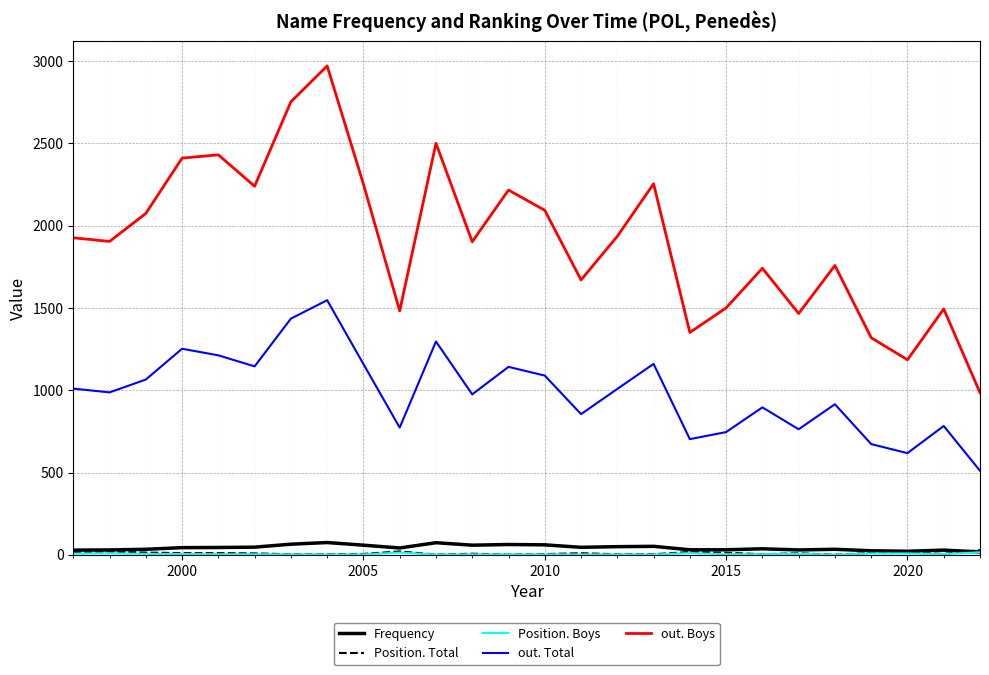

What is the sum of all out. Boys values?

49808